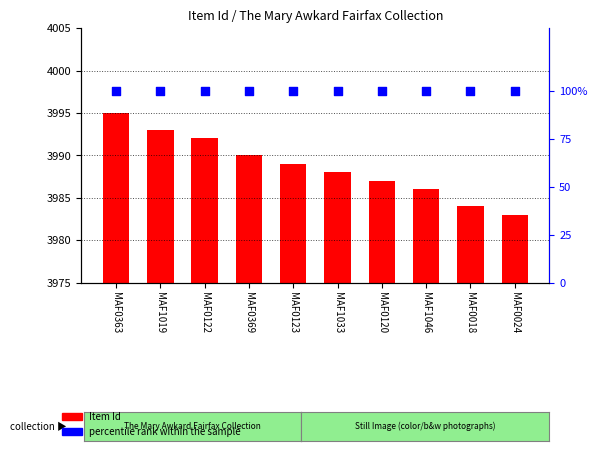

At how many categories does at least one series exceed 2116?

10